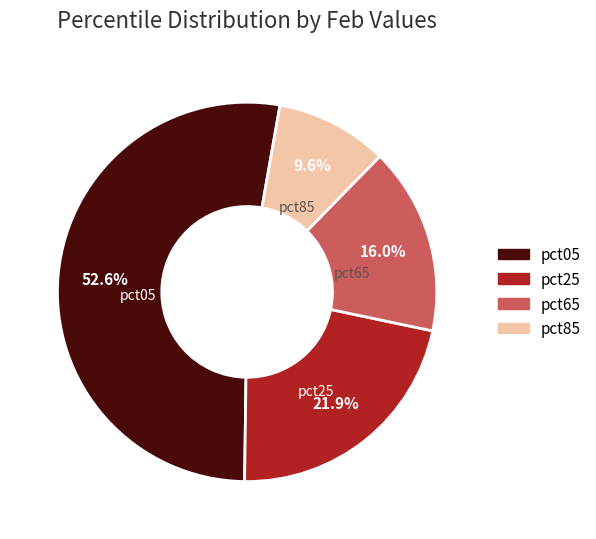

Is there a majority slice in this chart?

Yes